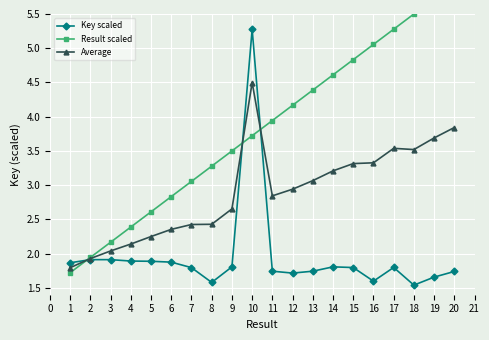

What is the maximum value for Key scaled?

5.3